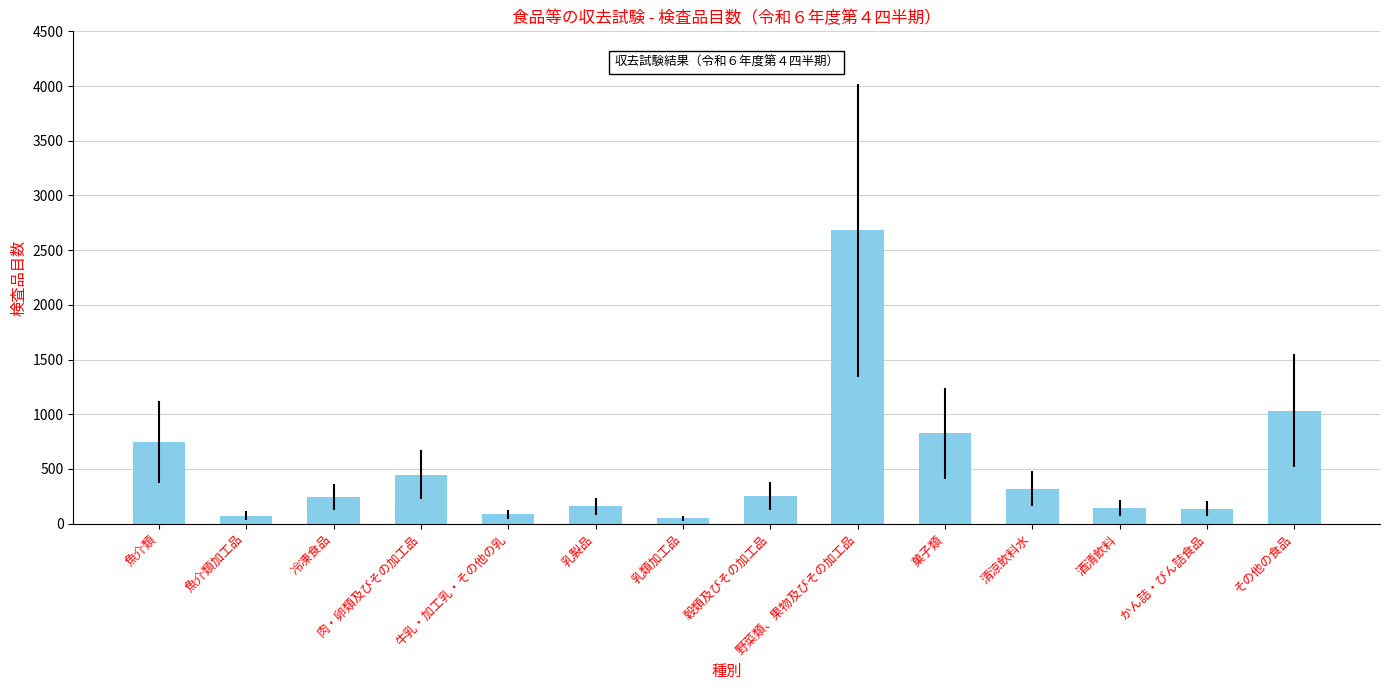

What is the label of the 13th bar from the right?

魚介類加工品